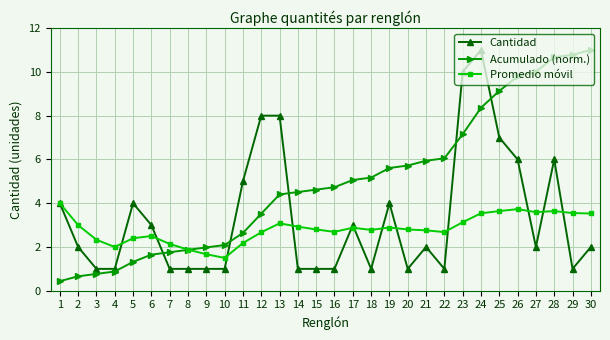

Which series has the largest total across all categories?

Acumulado (norm.)